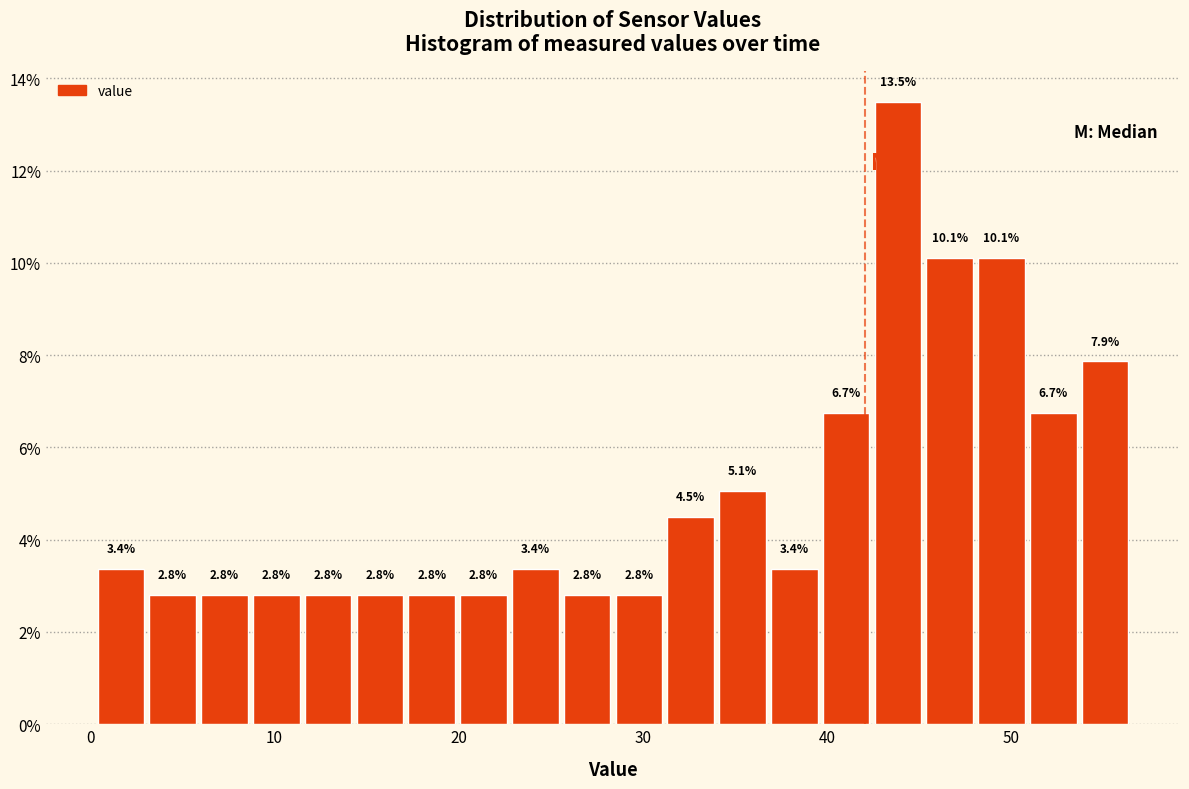

Read against the x-axis, roughly where is the centre of the tallest bar?

44